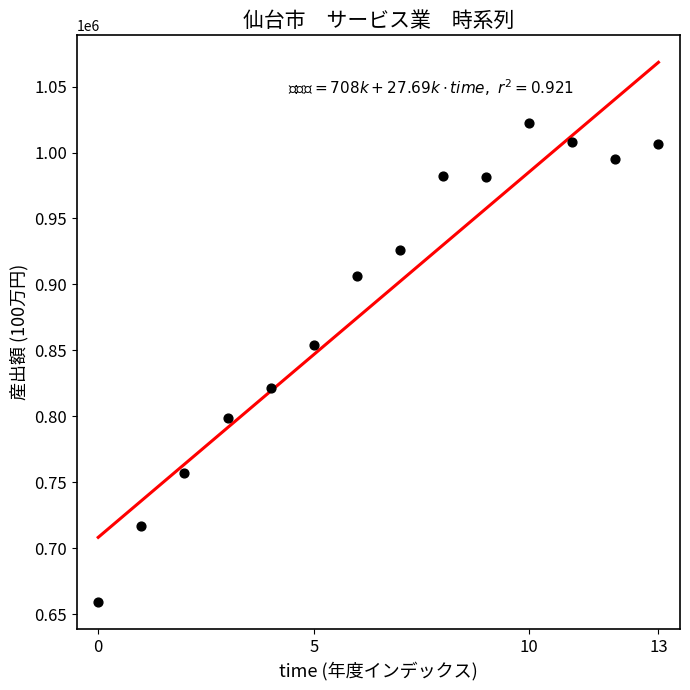

What is the range of Y values (max minus min)?

362611